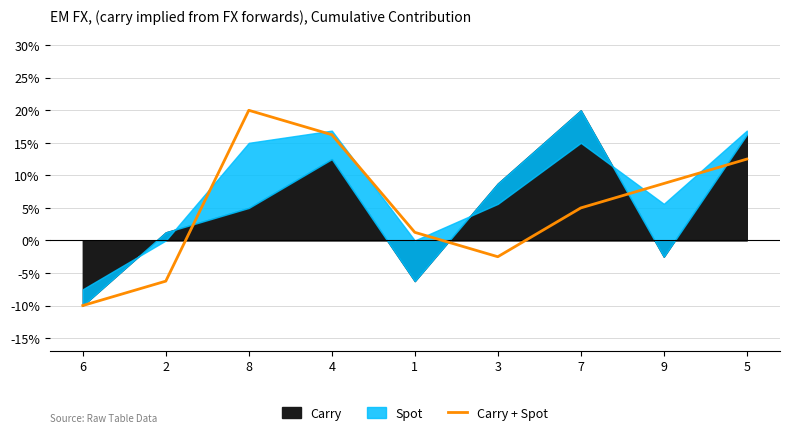

True or false: the data has more than 0 interior local peaks.

True